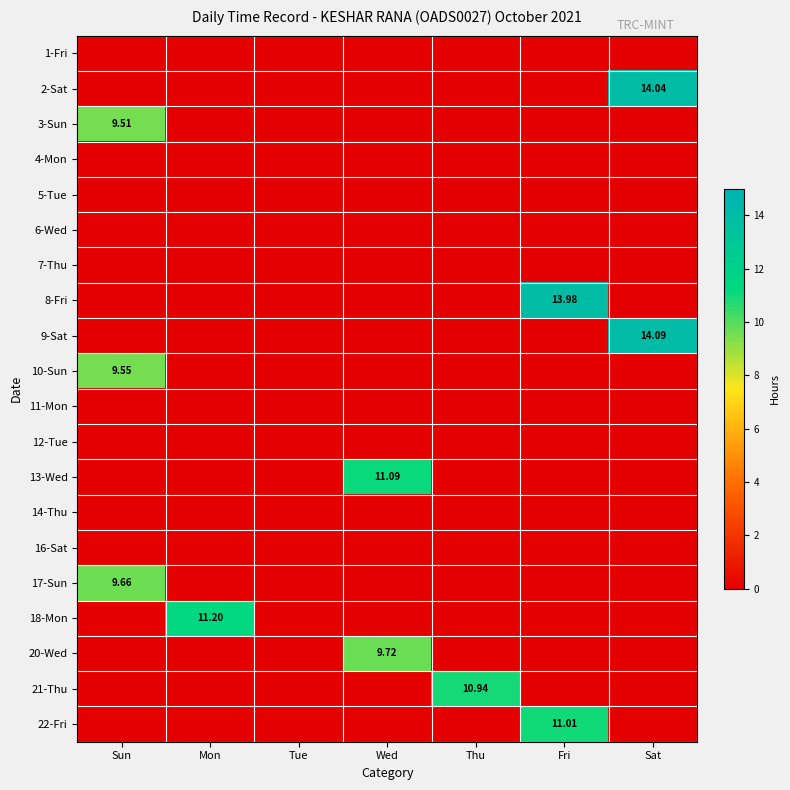

How many distinct data groups are displayed?

20